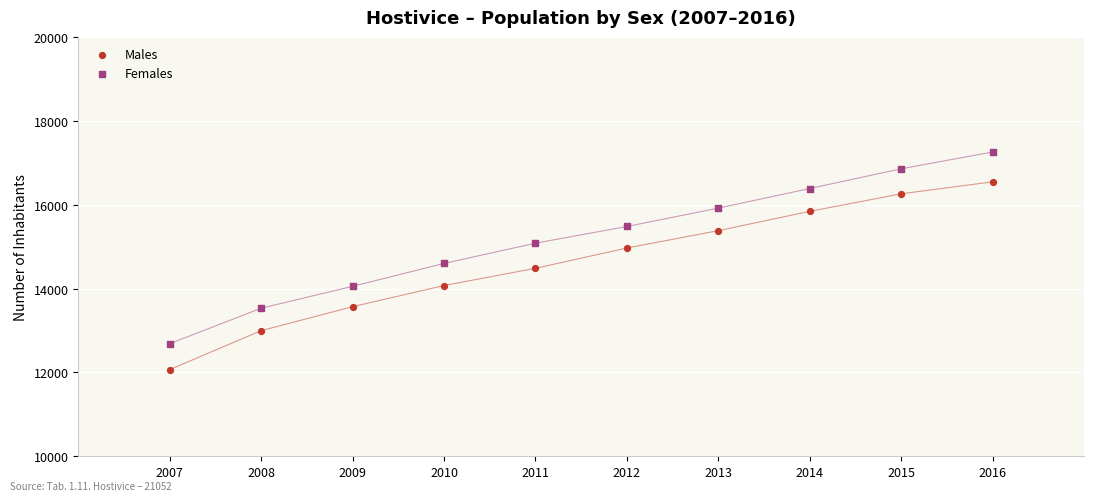

Which series has the largest Y range (max minus min)?

Females